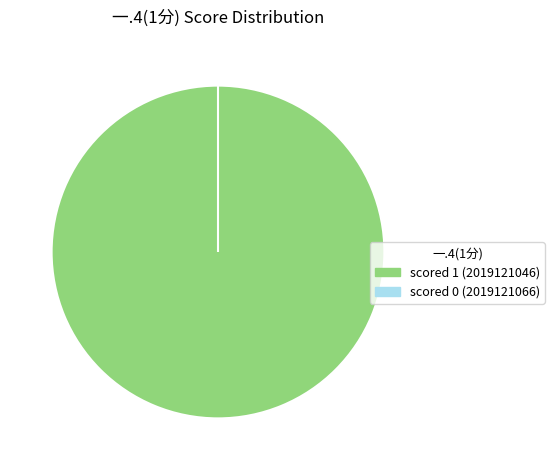

True or false: 2019121066 accounts for 13% of the total.

False